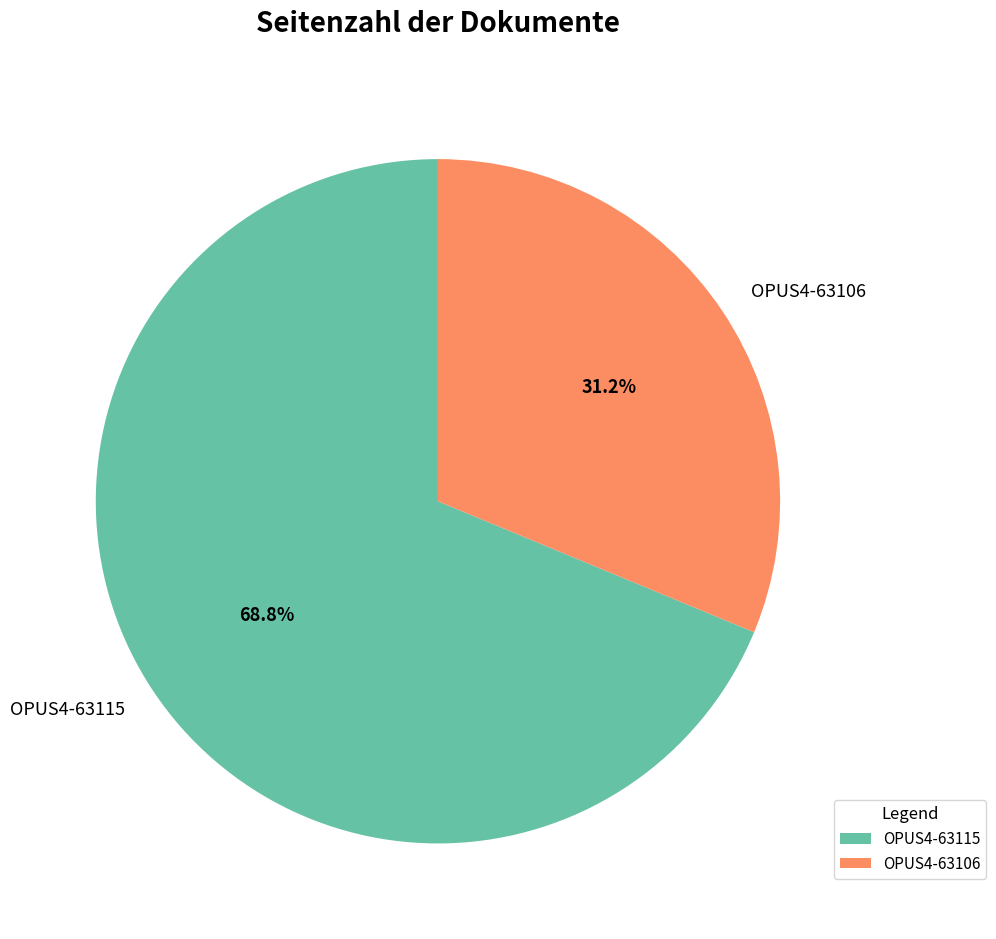

How many slices are in this pie chart?

2